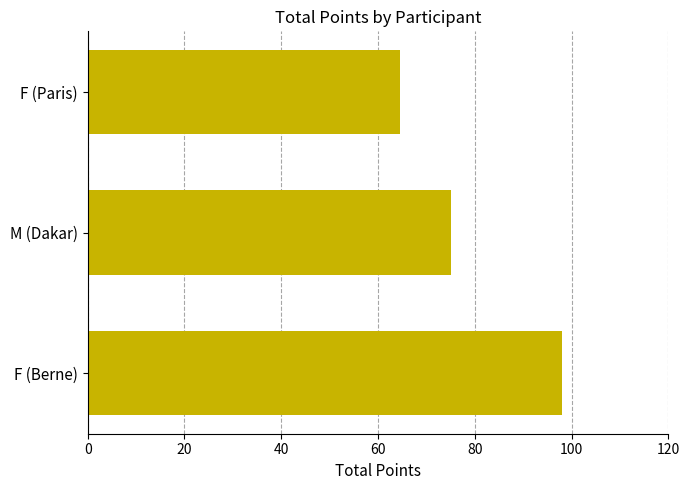

What is the maximum value shown in the chart?

98.0